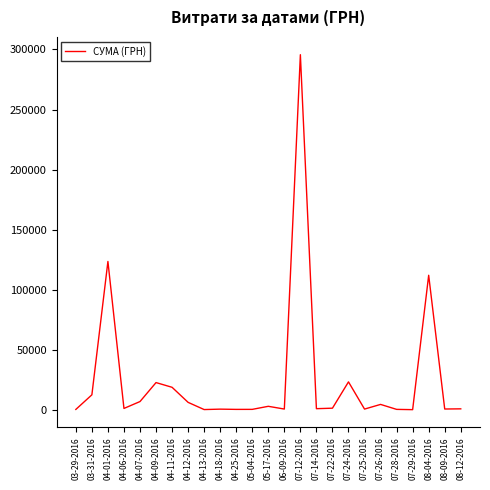

How many values are below 1111?

12